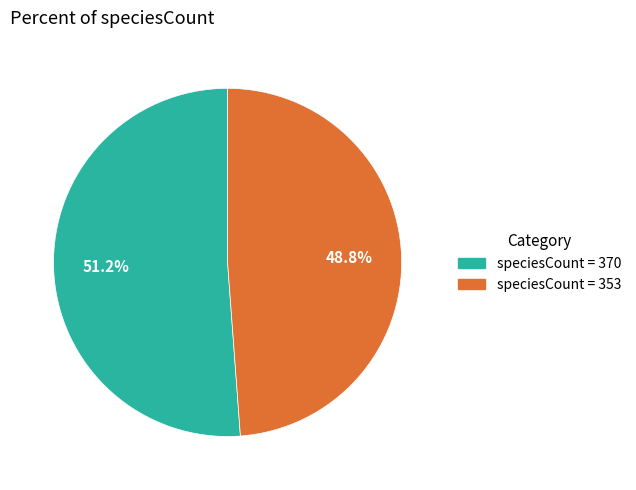

Which slice is the largest?

speciesCount = 370